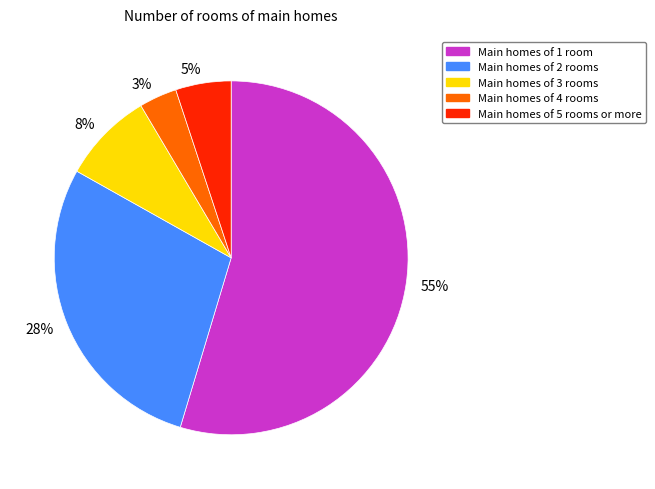

Rank the categories by value from lowest to highest.

3%, 5%, 8%, 28%, 55%